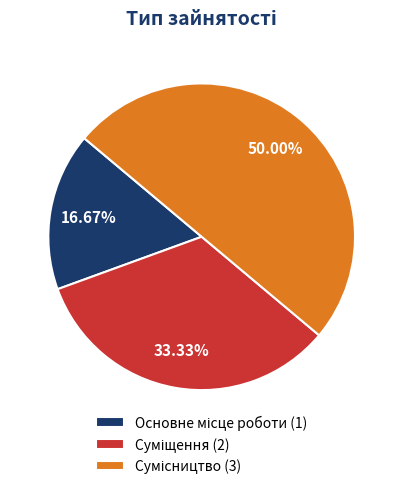

What percentage is the Сумісництво slice, to the nearest percent?

50%